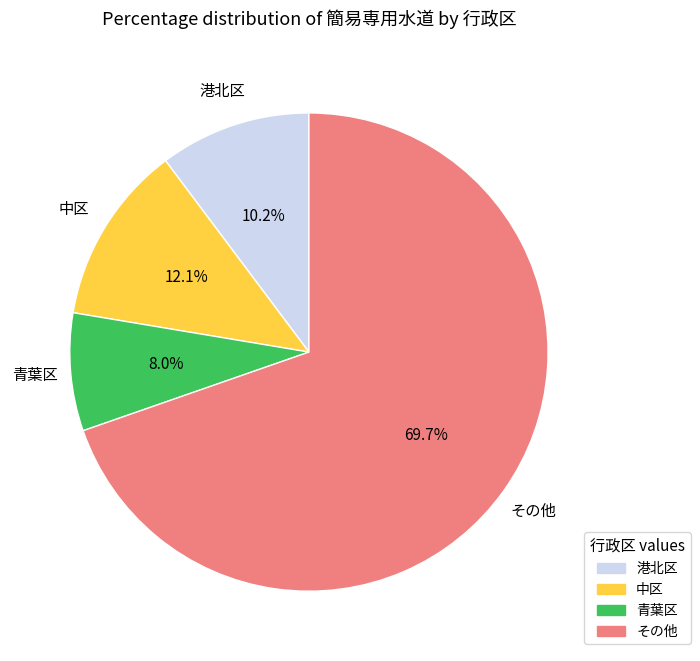

Count the number of slices in the pie.

4